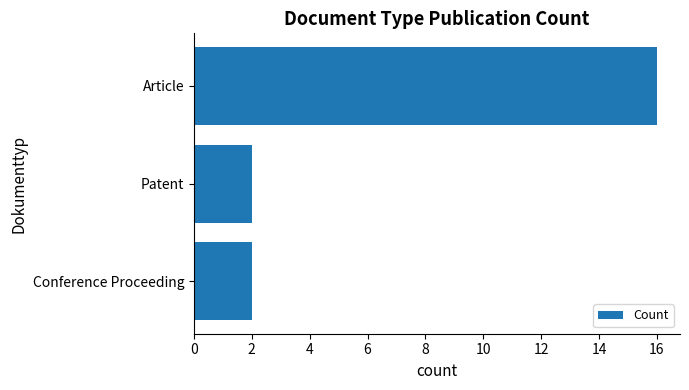

Reading top to bottom, extract all data points from this chart.

16	2	2